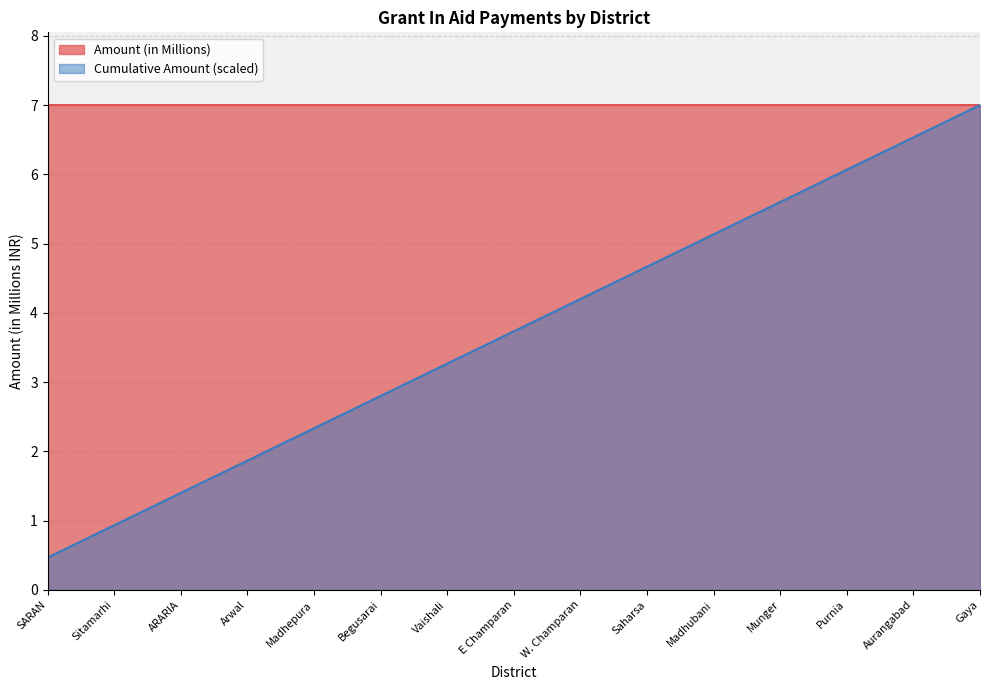

How many lines are shown in the chart?

2